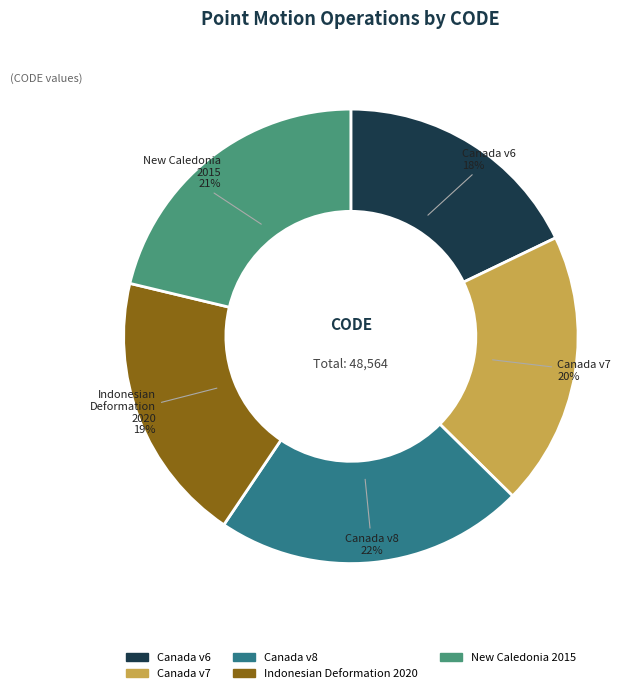

To the nearest percent, what is the difference between the largest and smallest slice percentages?

4%